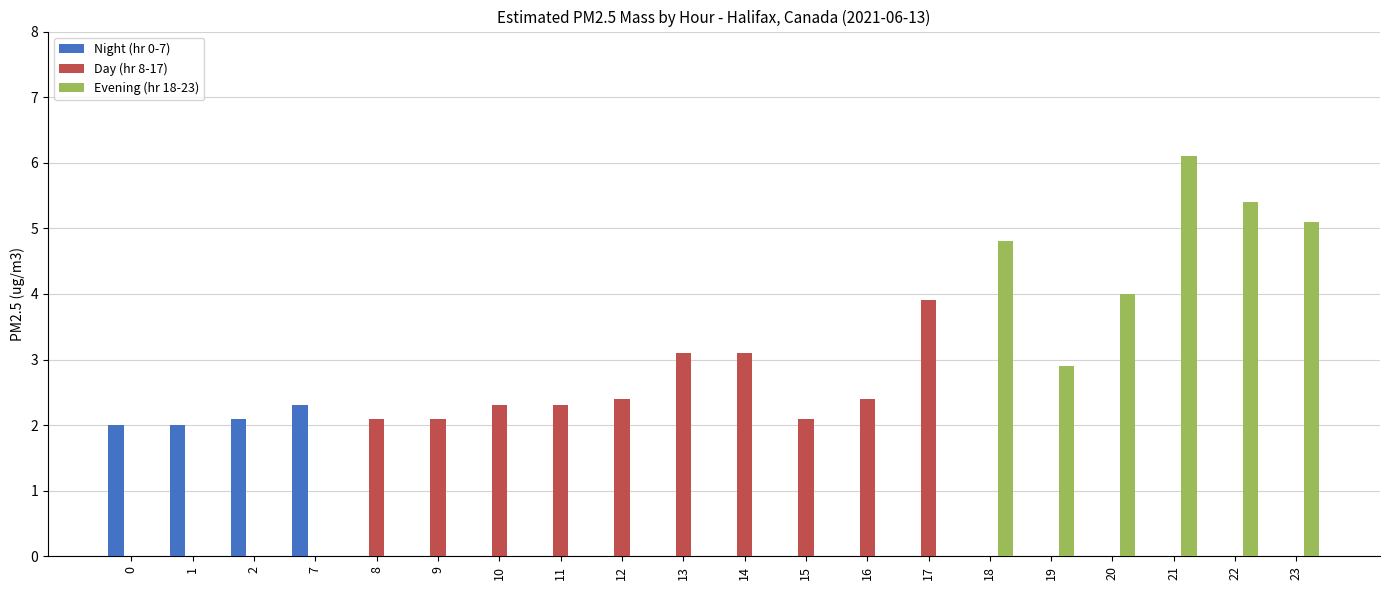

What is the maximum value for Night (hr 0-7)?

2.3